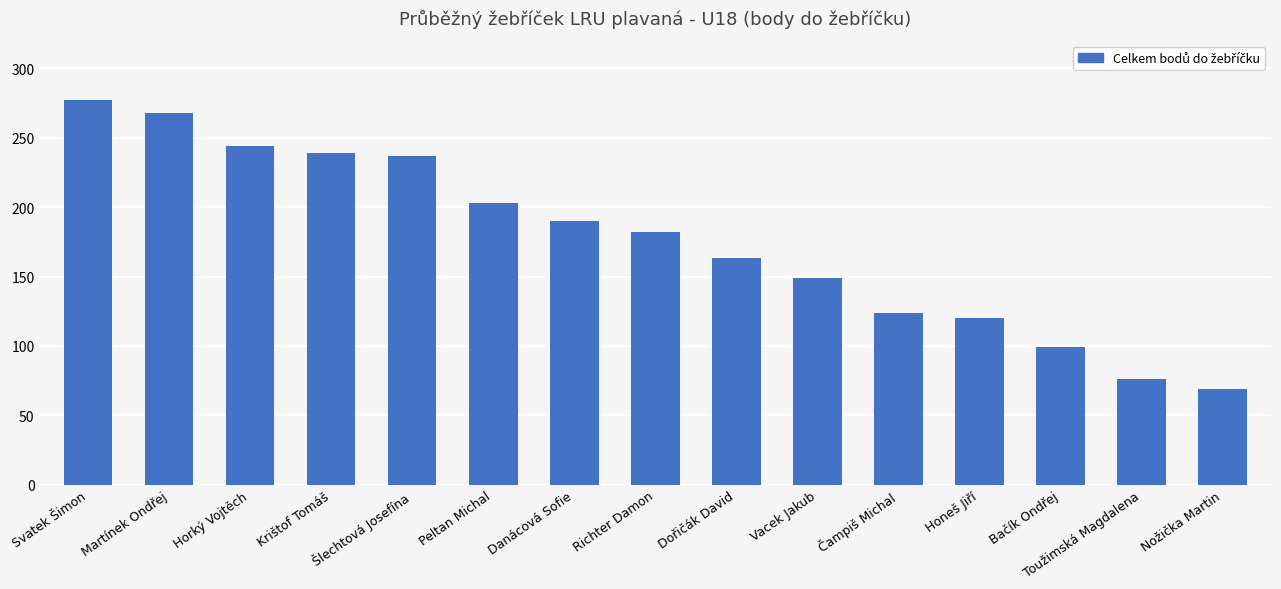

The chart shows a value of 420 at Šlechtová Josefína. True or false?

False